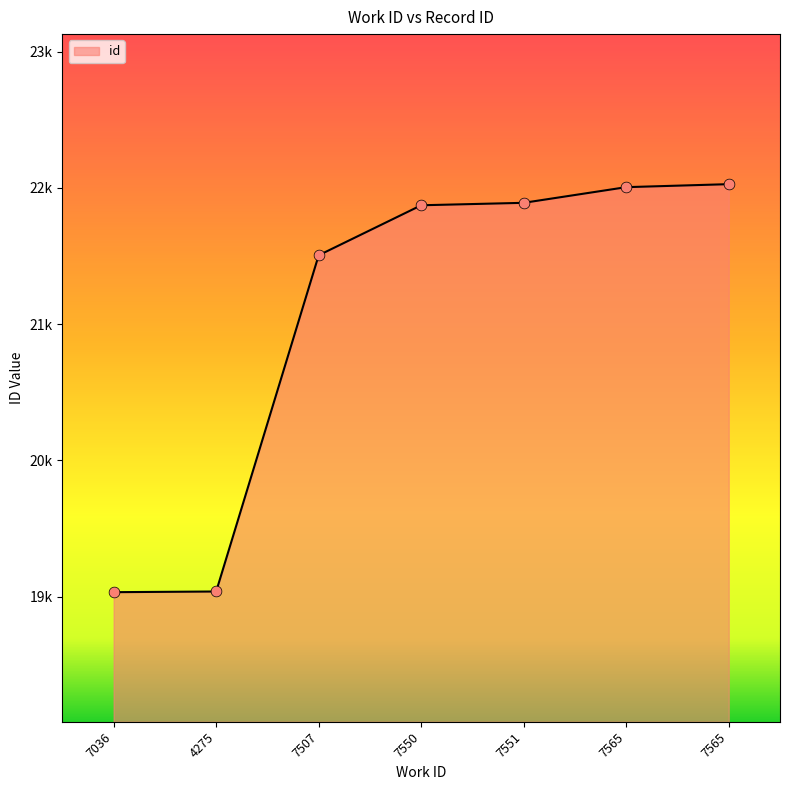

What is the ratio of the value at 7036 to the value at 4275?

1.0